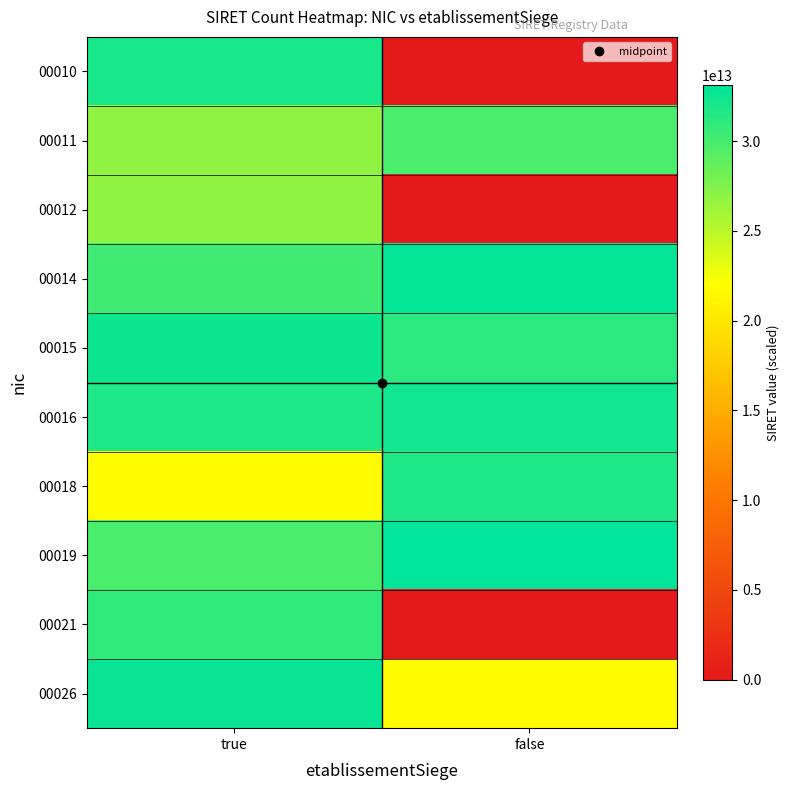

Reading left to right, extract all data points from this chart.

00010: true=32006099900010	false=0
00011: true=26850306700012	false=29850349100011
00012: true=26850306700012	false=0
00014: true=30256499200014	false=32844701600028
00015: true=32532883900015	false=31157324000026
00016: true=31699834300016	false=32271829700011
00018: true=21850304300018	false=31726515500018
00019: true=29850042200019	false=33093889500019
00021: true=30982064500021	false=0
00026: true=32634753100013	false=21850304300026